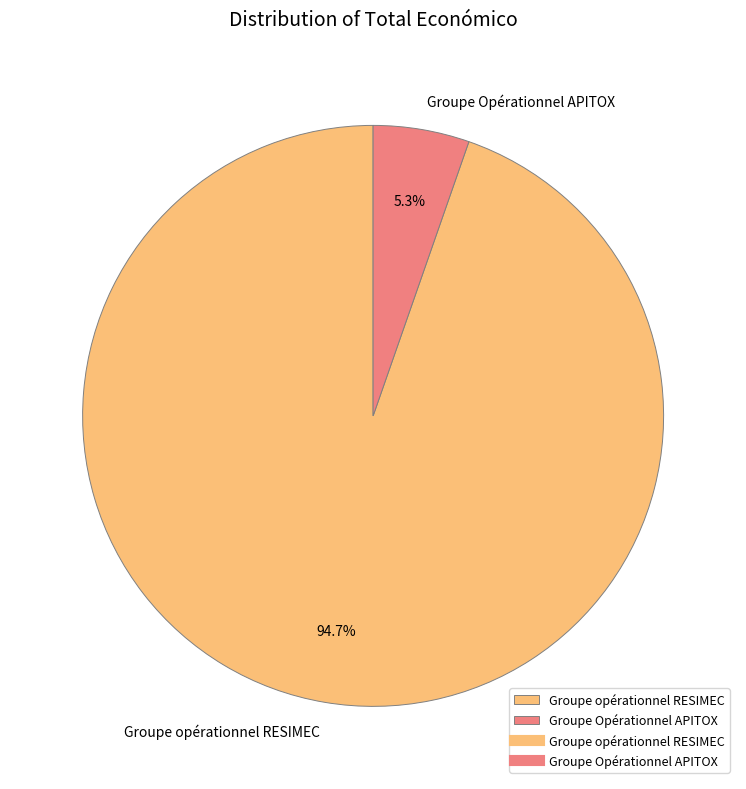

To the nearest percent, what is the average slice percentage?

50%